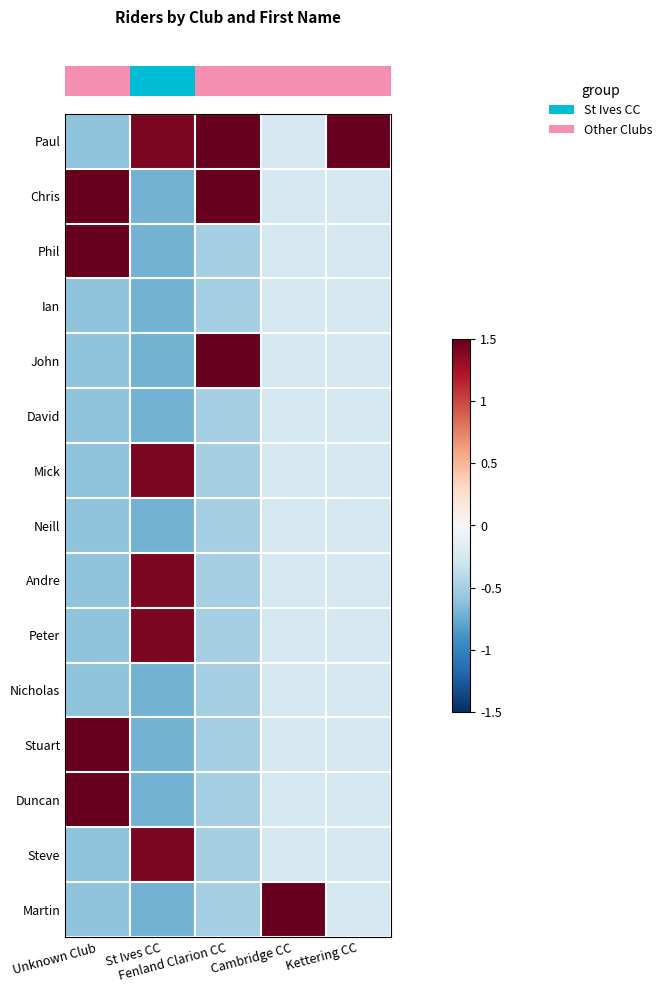

What is the spread (max minus min) of values at St Ives CC?

2.1